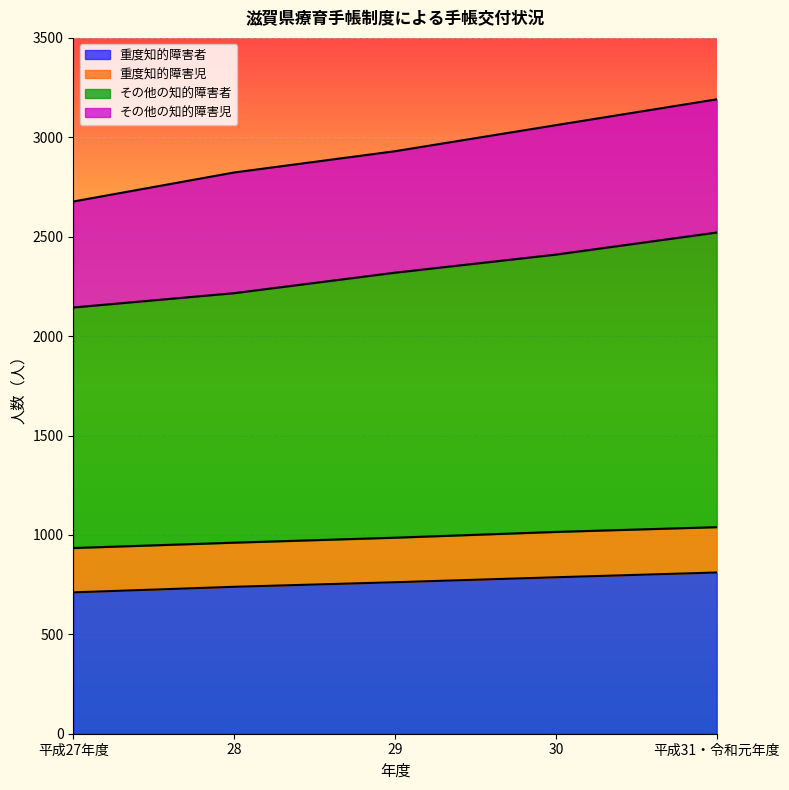

What is the lowest value of the 重度知的障害者 series?

711